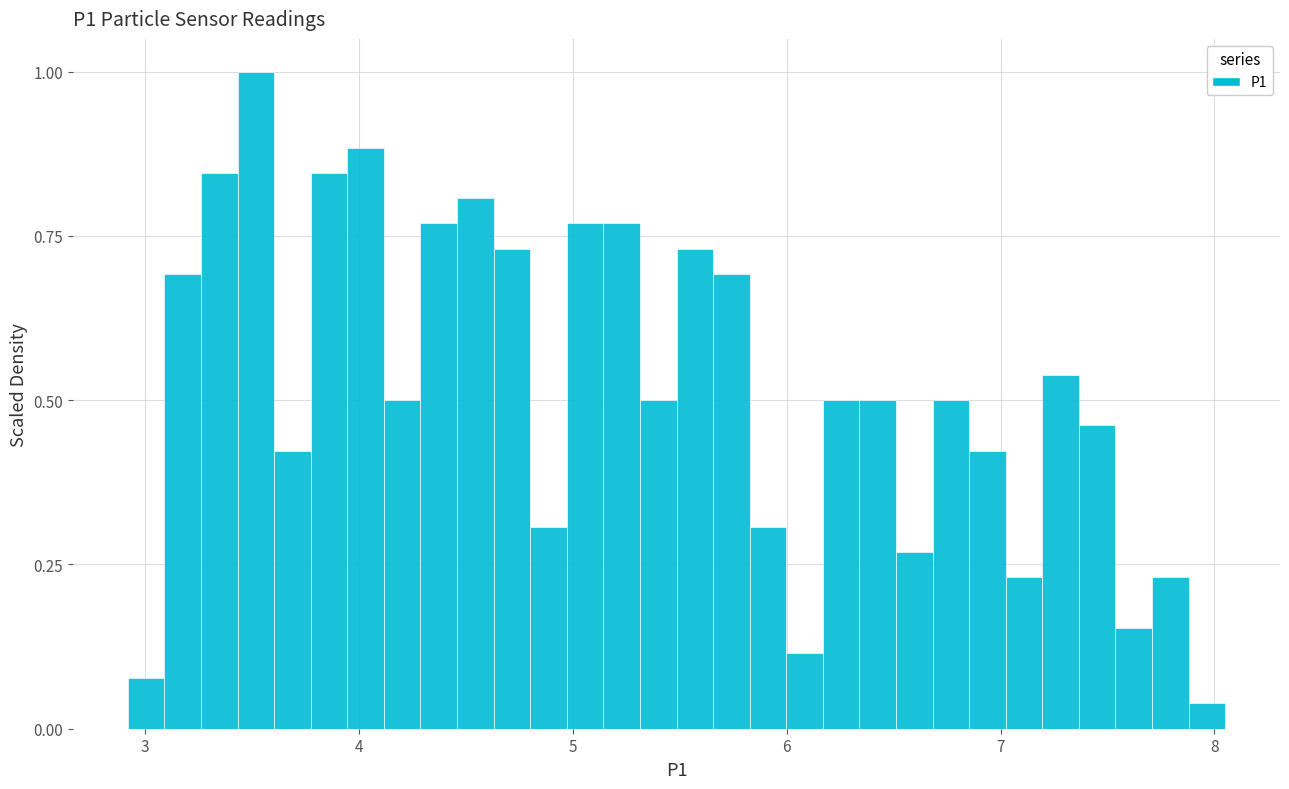

Around what value on the x-axis is the tallest bar? Give the approximate position of its centre, as read against the axis.

3.5